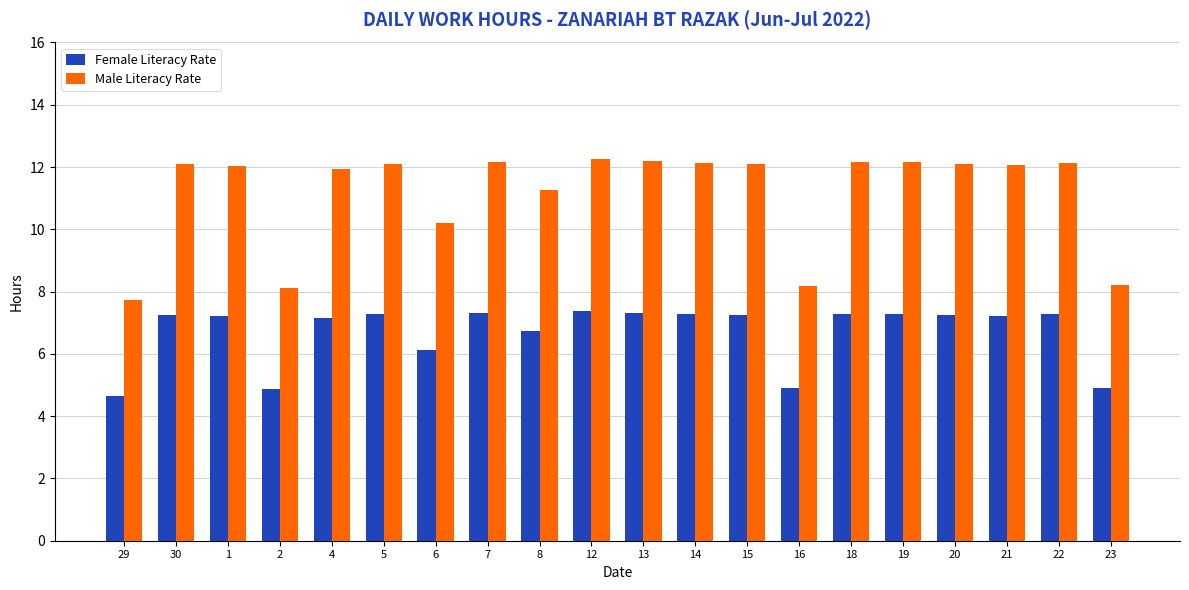

Read the Male Literacy Rate value at 20.

12.1